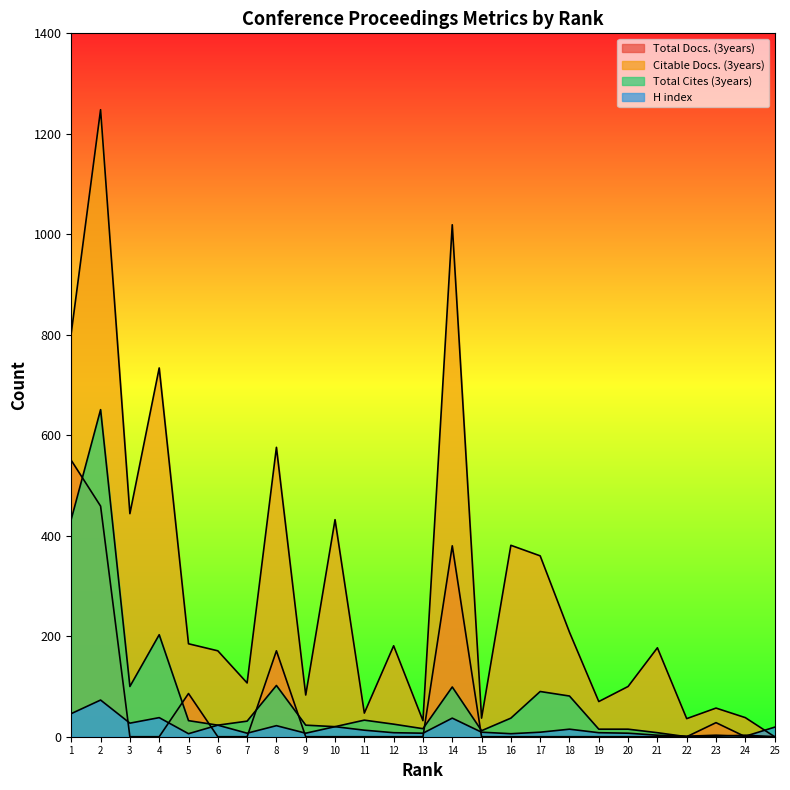

Where is the first local minimum for H index?

3